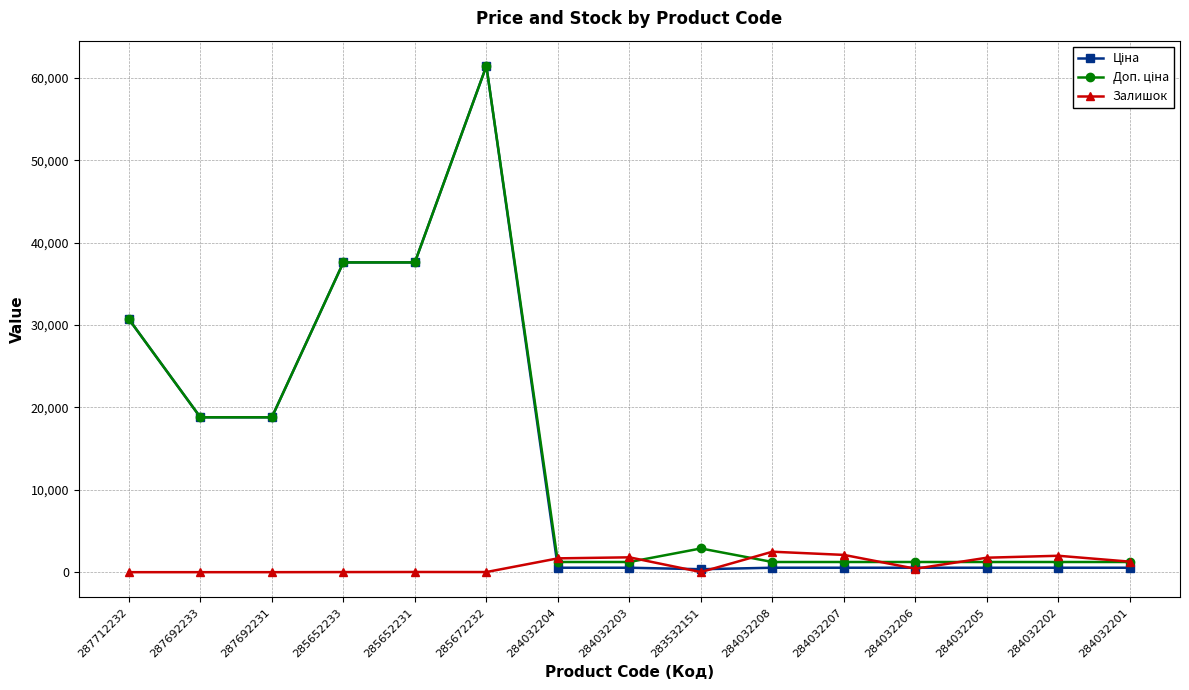

Is it true that Залишок equals 1276.0 at 284032201?

True